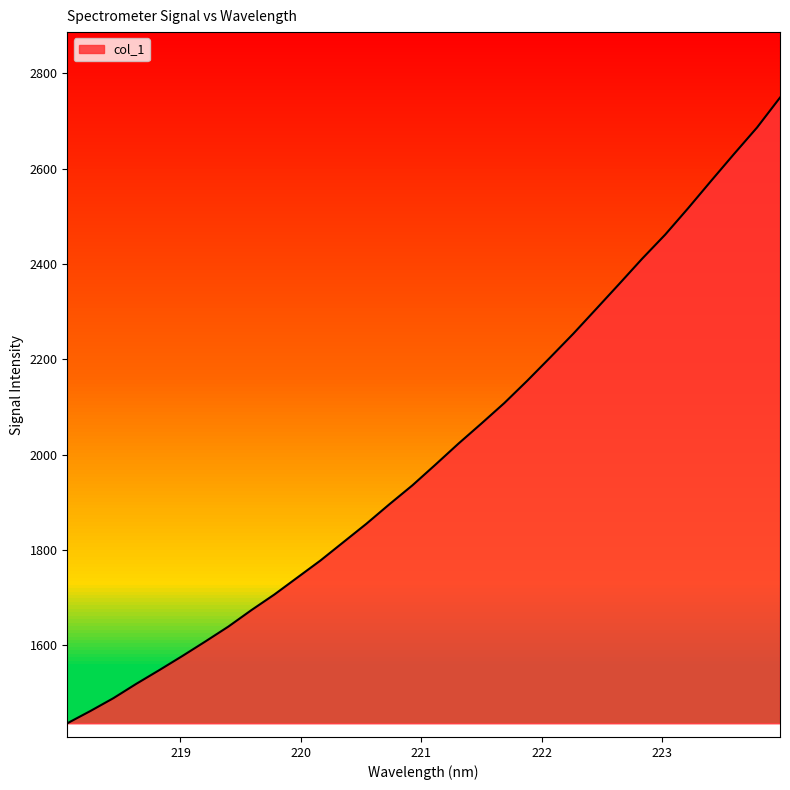

What is the greatest value displayed?

2749.4